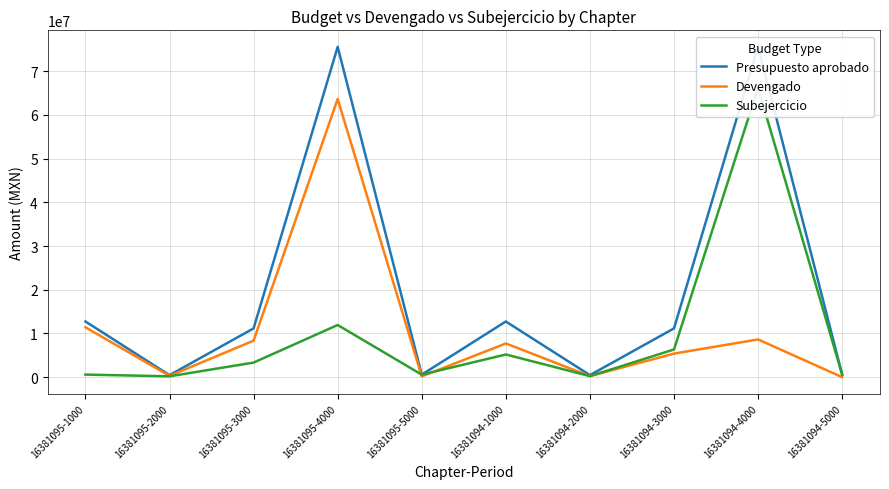

What is the sum of the Presupuesto aprobado values at 16381094-3000 and 16381094-5000?

11735050.0